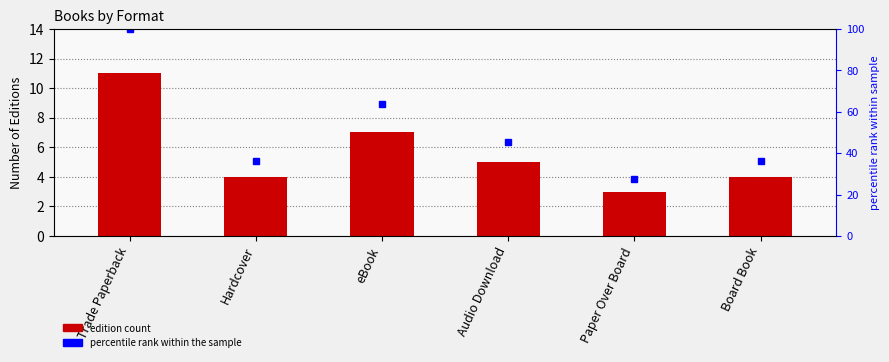

What is the spread (max minus min) of values at Trade Paperback?

89.0